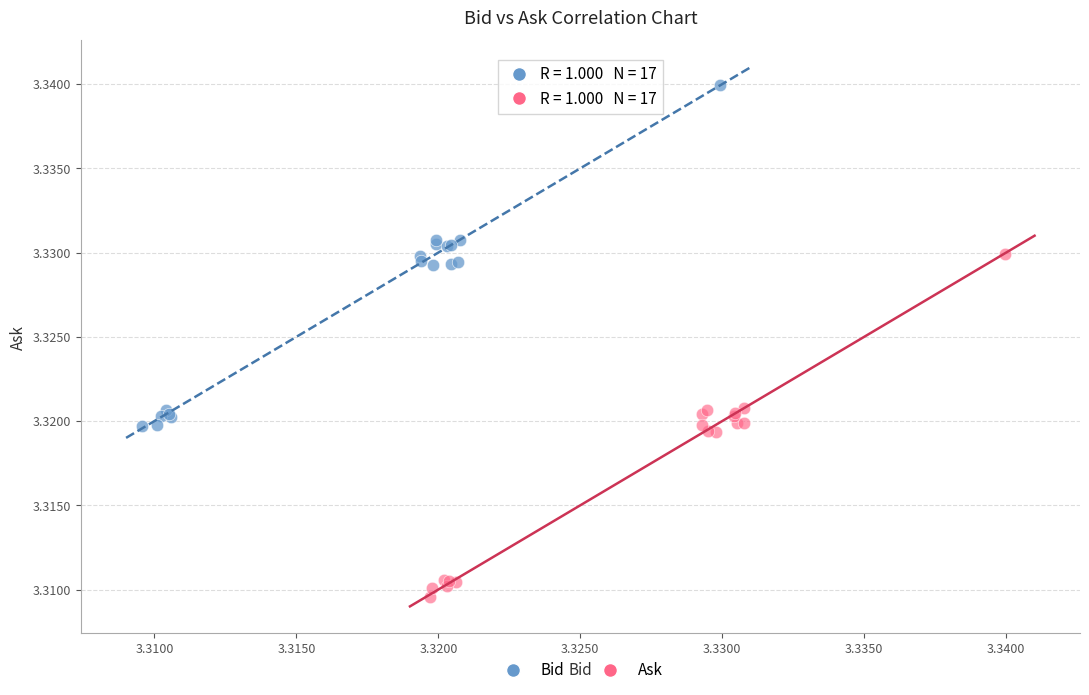

Which series reaches the maximum Y coordinate?

Bid